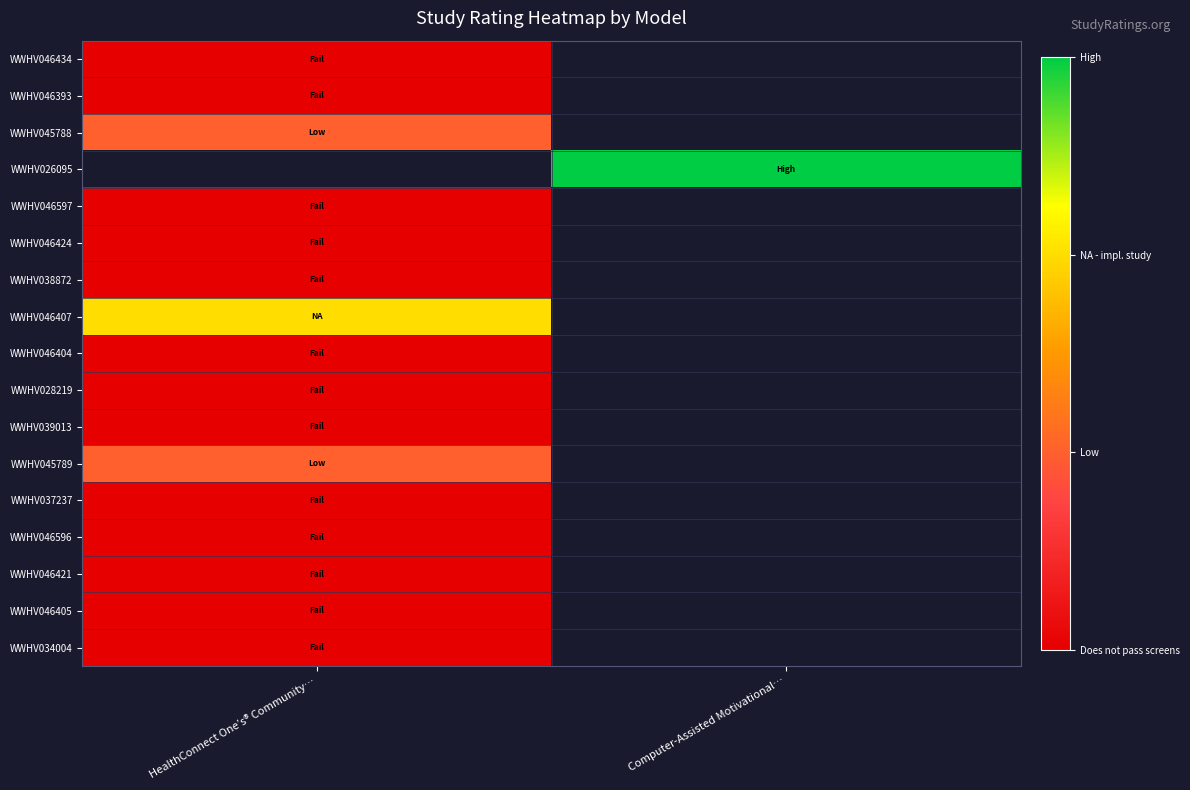

Count the number of data series in this chart.

17